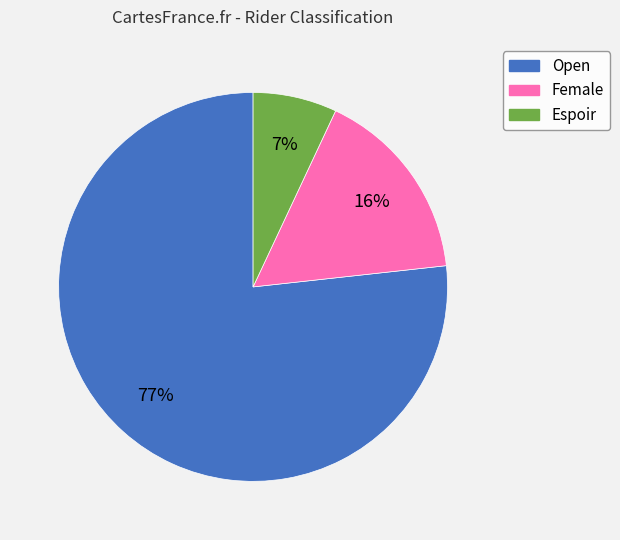

True or false: Open accounts for 83% of the total.

False